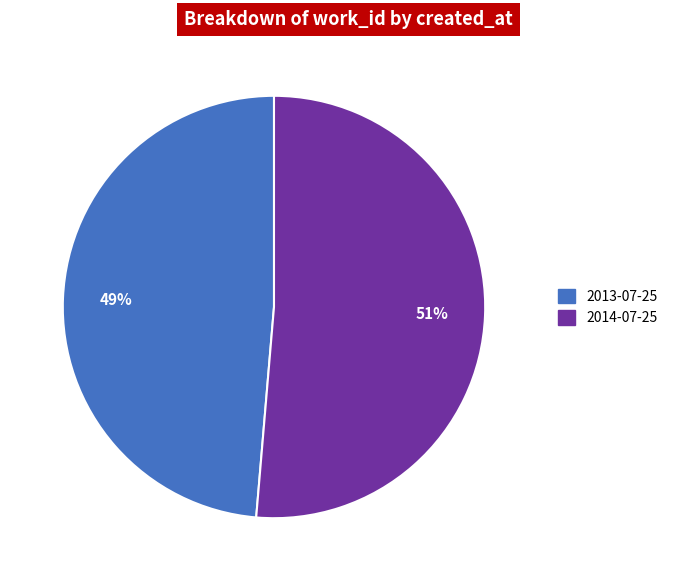

Which category has the biggest portion of the pie?

2014-07-25